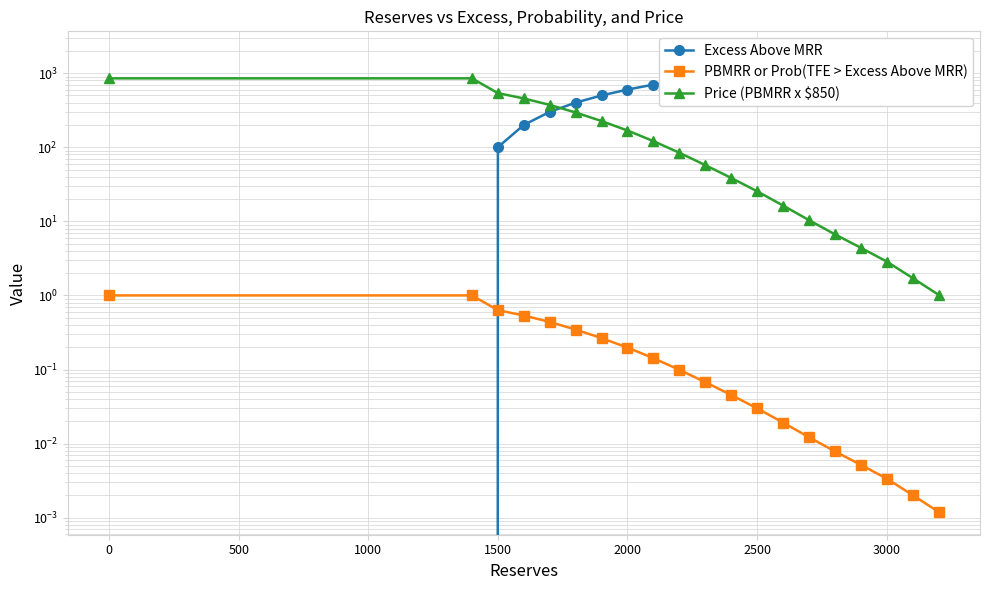

What is the difference between the second highest and second lowest values in the Excess Above MRR series?

1700.0